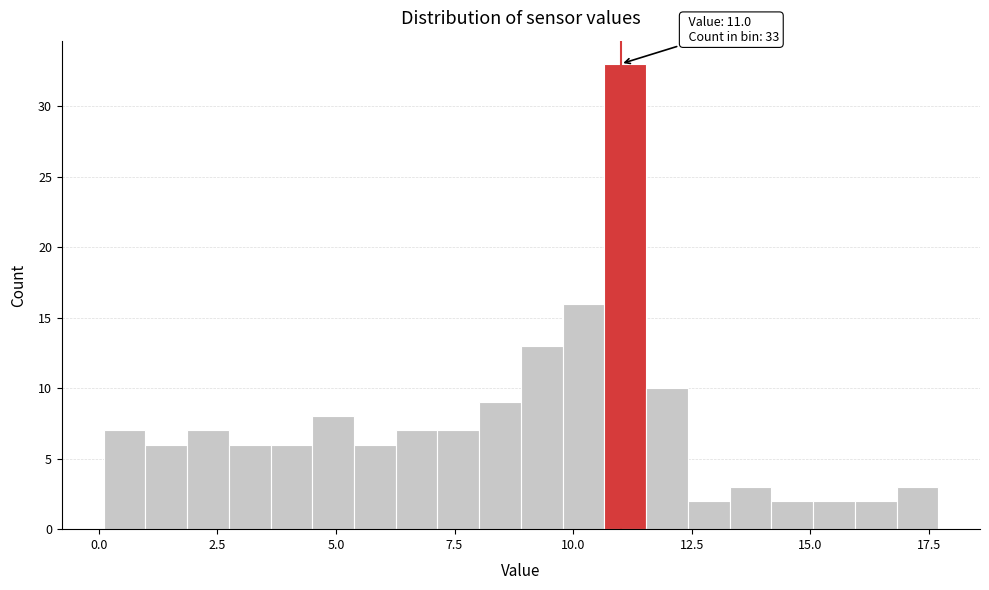

Read against the x-axis, roughly where is the centre of the tallest bar?

11.0